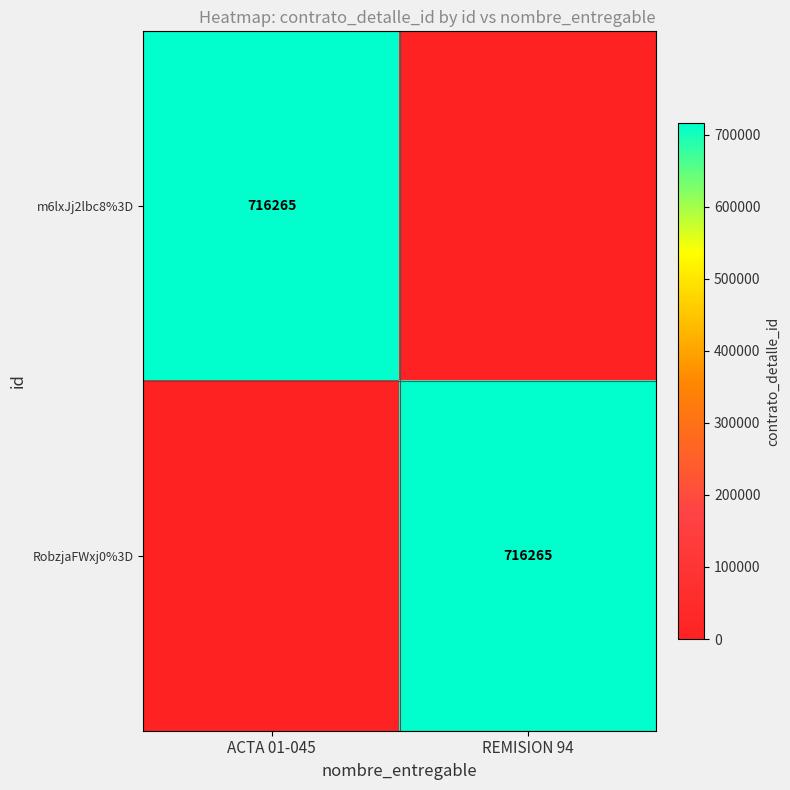

How many distinct data groups are displayed?

2